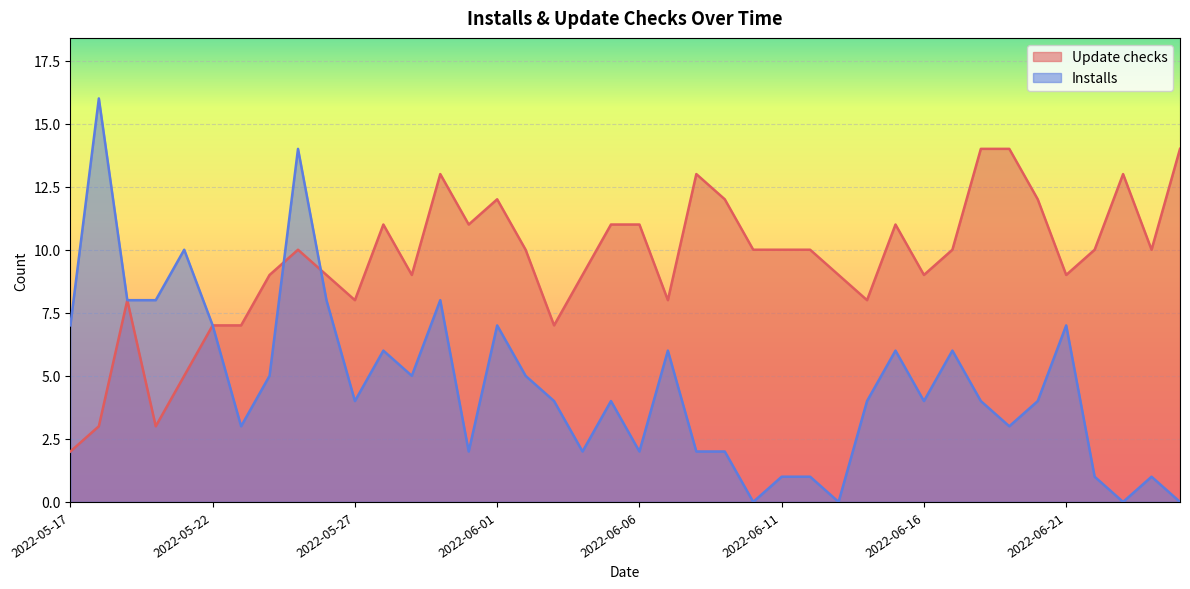

What is the difference between the maximum and second lowest values in the Update checks series?

11